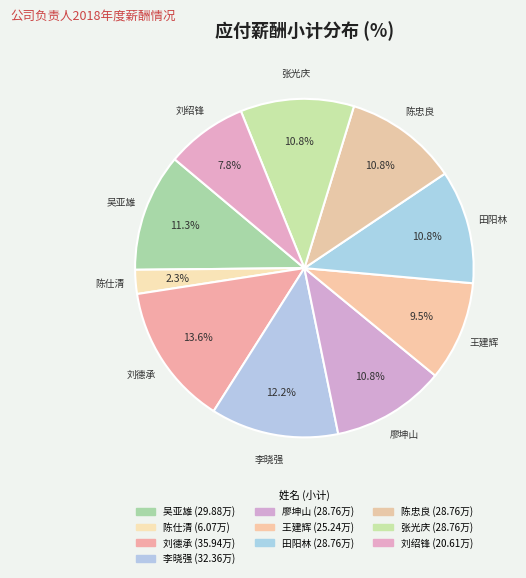

Approximately how many times larger is the value at 王建辉 compared to 刘德承?

0.7